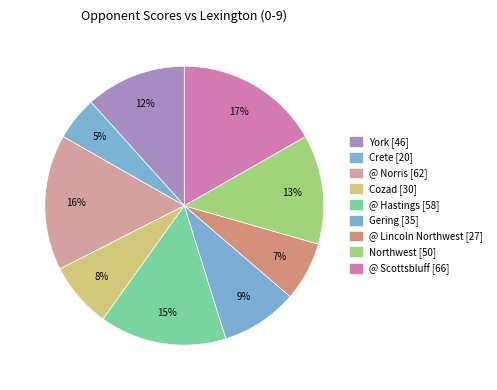

To the nearest percent, what is the difference between the largest and smallest slice percentages?

12%